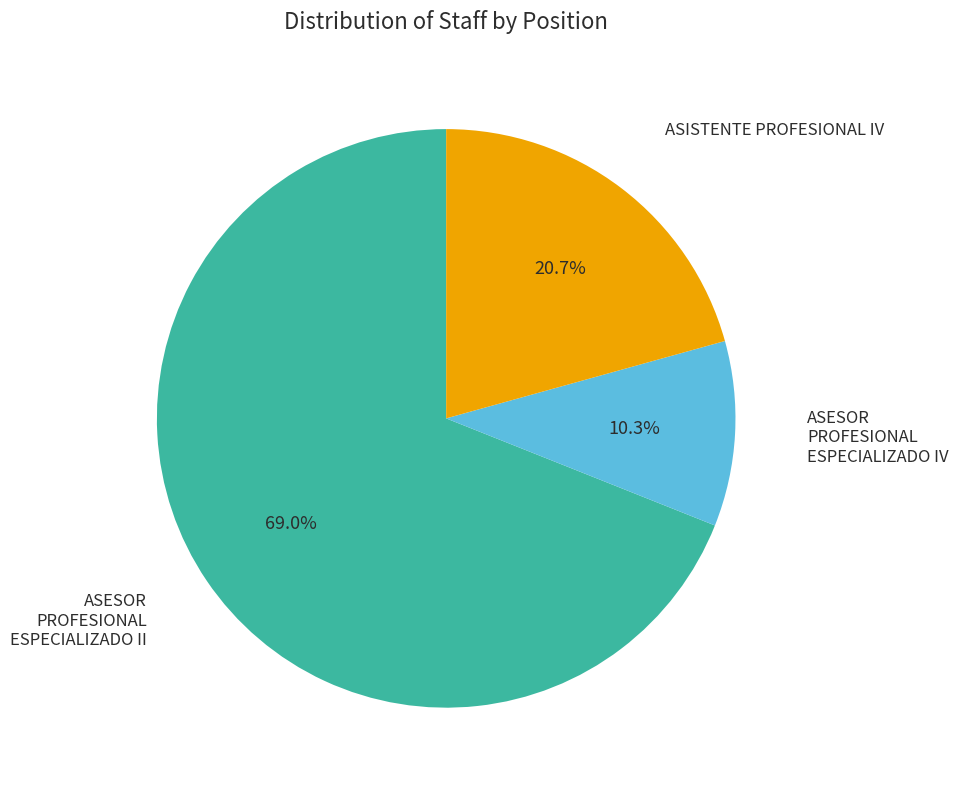

To the nearest percent, what percentage of the pie is ASESOR PROFESIONAL ESPECIALIZADO IV?

10%